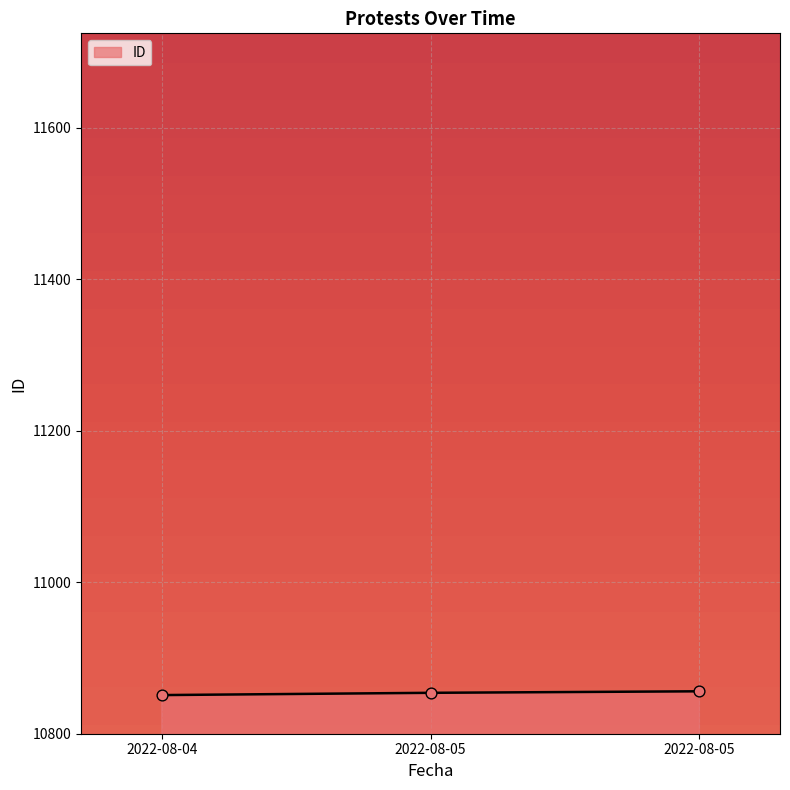

Does the chart have visible grid lines?

Yes